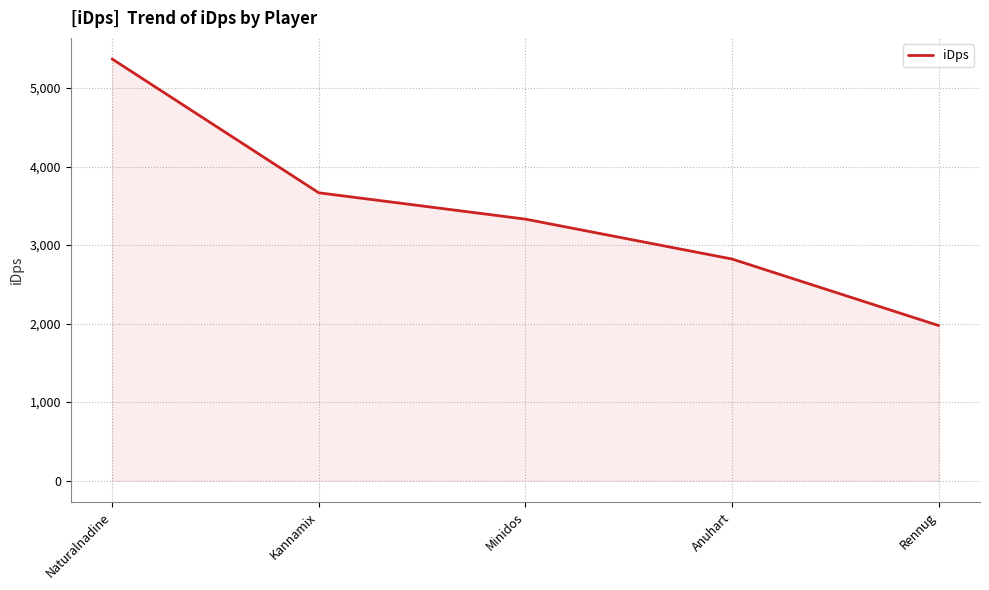

What is the change in value from Minidos to Rennug?

-1356.0